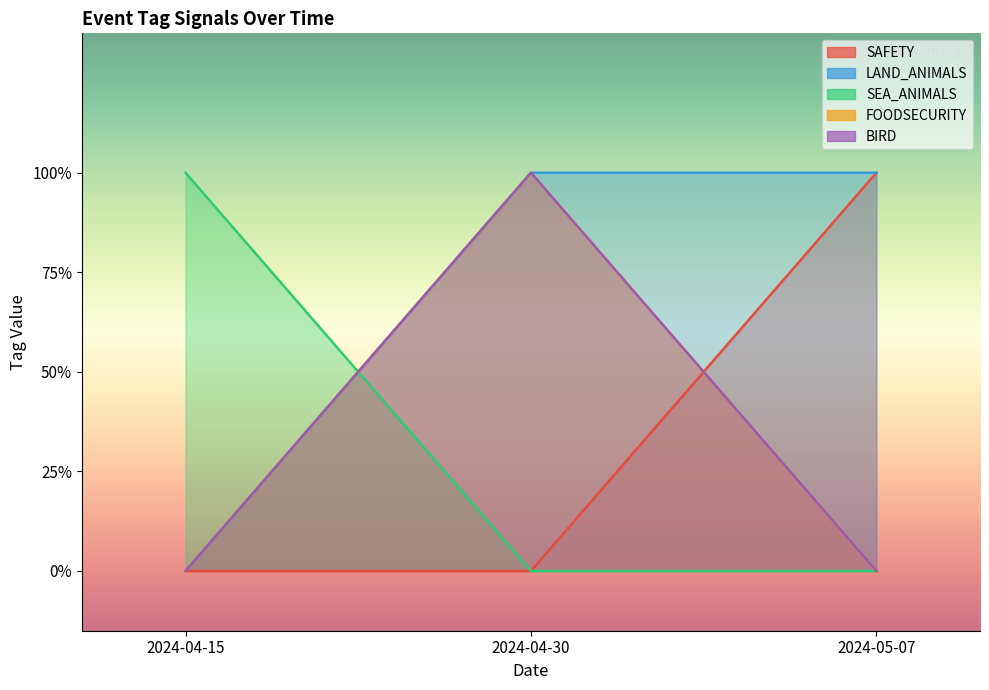

At which category does the chart reach its minimum across all series?

2024-04-15